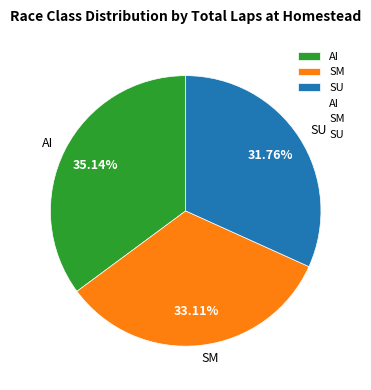

Is the sum of AI and SM greater than half?

Yes